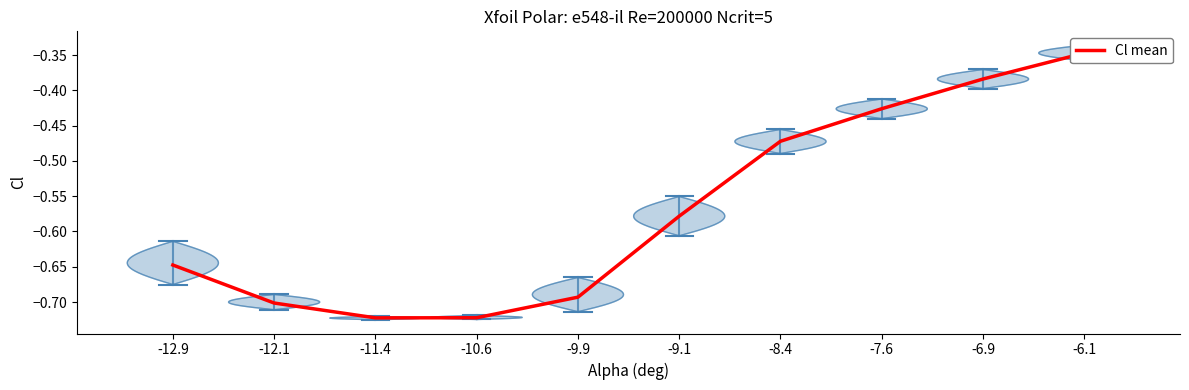

Is it true that the value at -6.9 is -0.6?

False